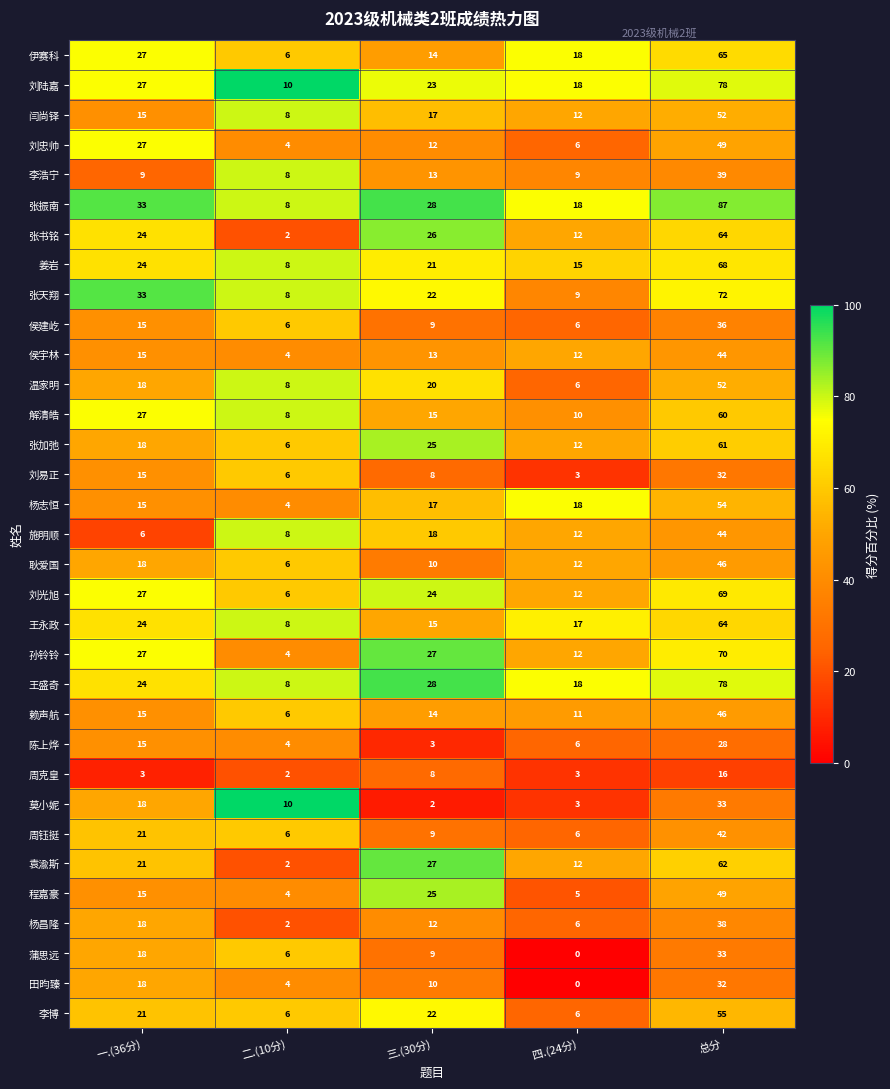

How many data points does each series have?

5